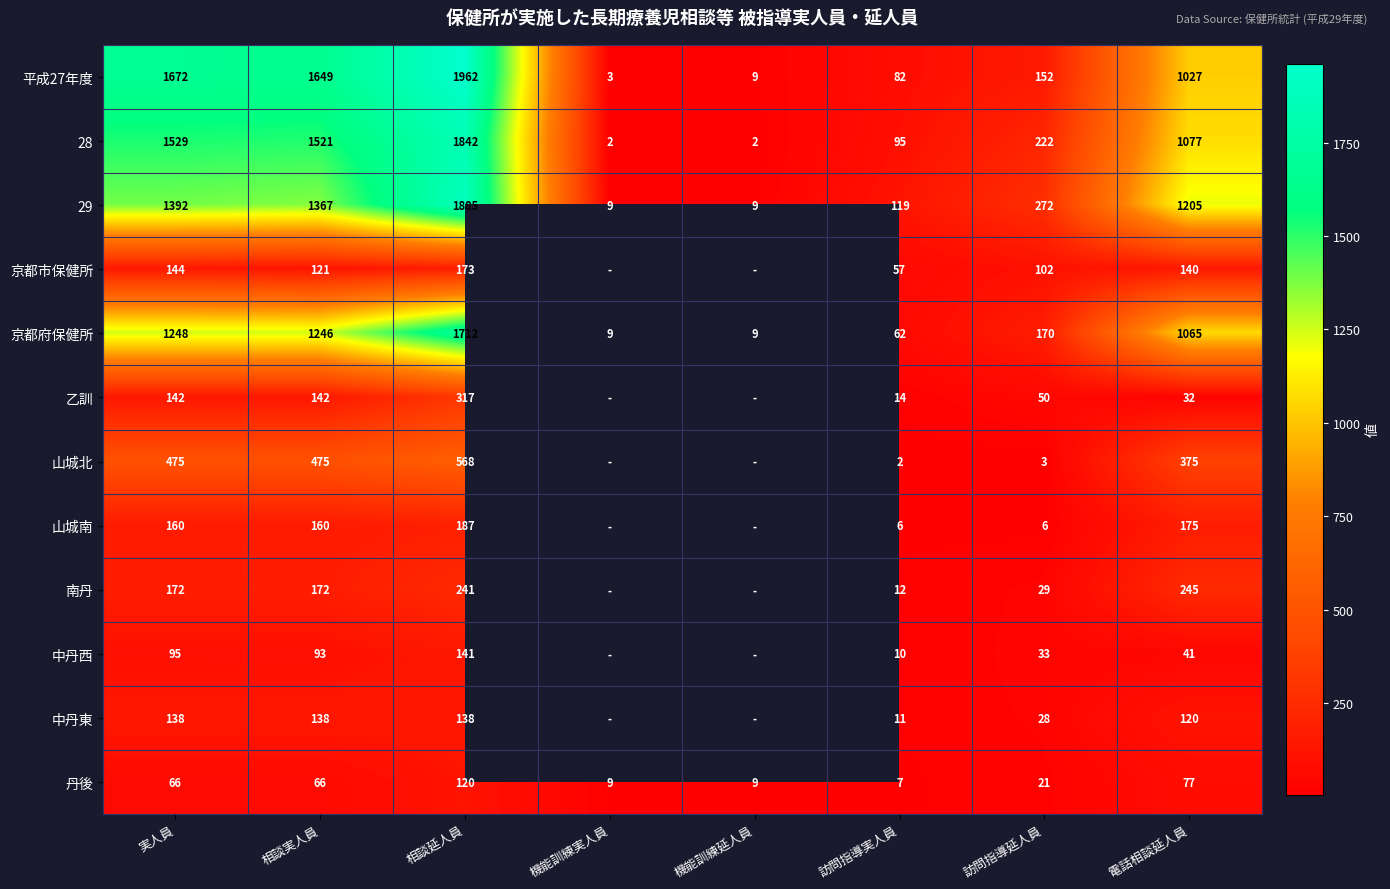

Which has a higher value, 機能訓練延人員 or 相談延人員?

相談延人員